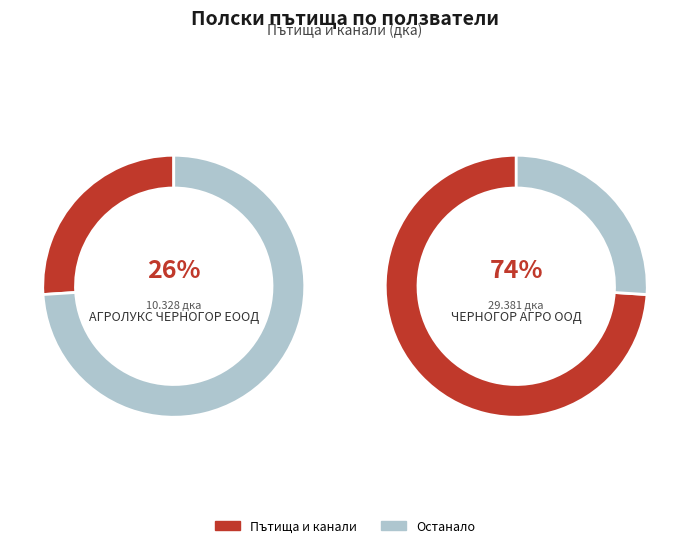

To the nearest percent, what portion does АГРОЛУКС ЧЕРНОГОР ЕООД represent?

26%